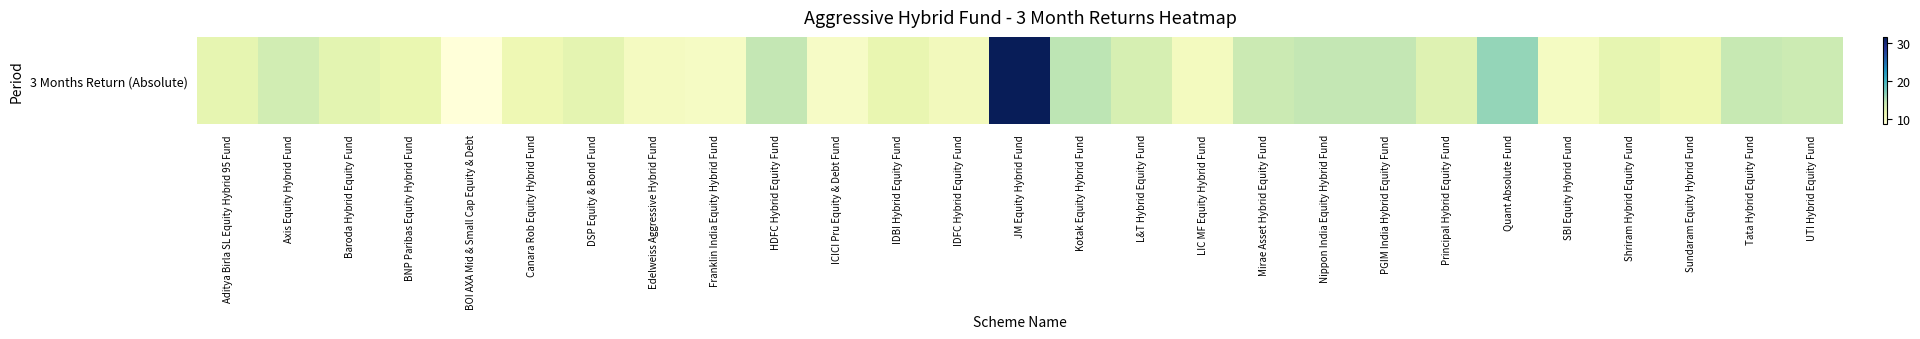

The chart shows a value of 11.2 at Sundaram Equity Hybrid Fund. True or false?

True